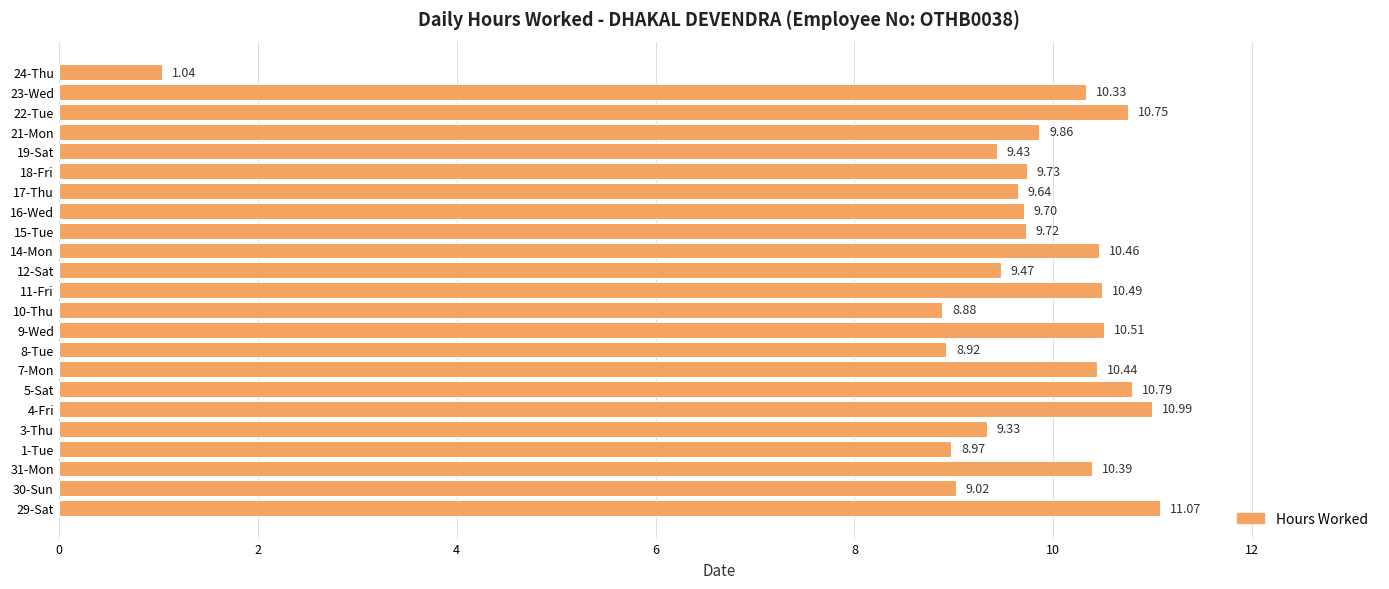

What is the difference between the values at 30-Sun and 31-Mon?

1.4